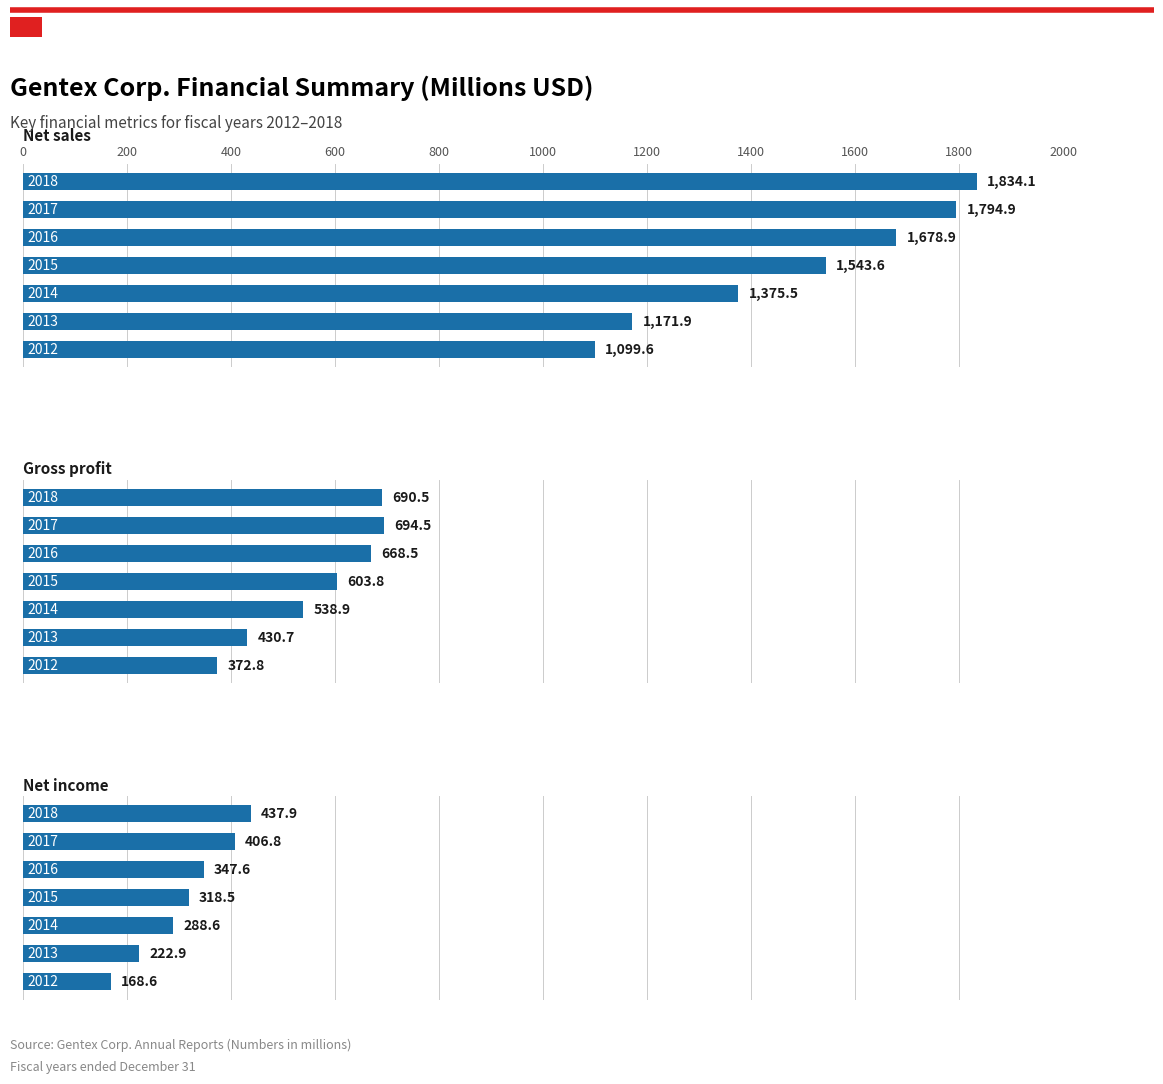

Is the value of Gross profit at 600 greater than the value of Net sales at 1000?

No